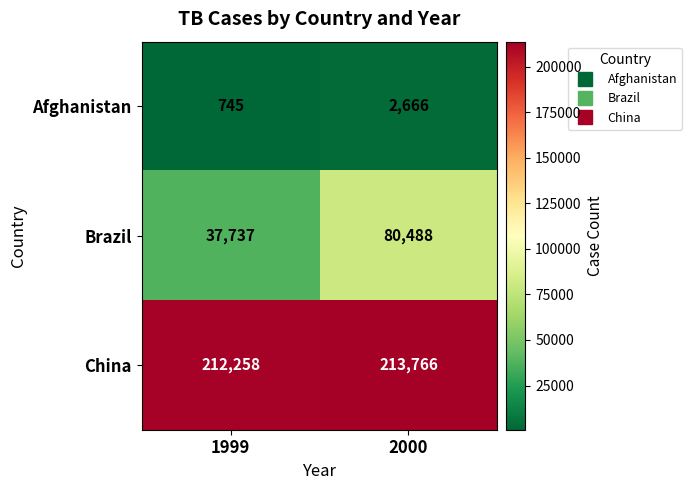

List the series in order of their peak value, highest first.

China, Brazil, Afghanistan